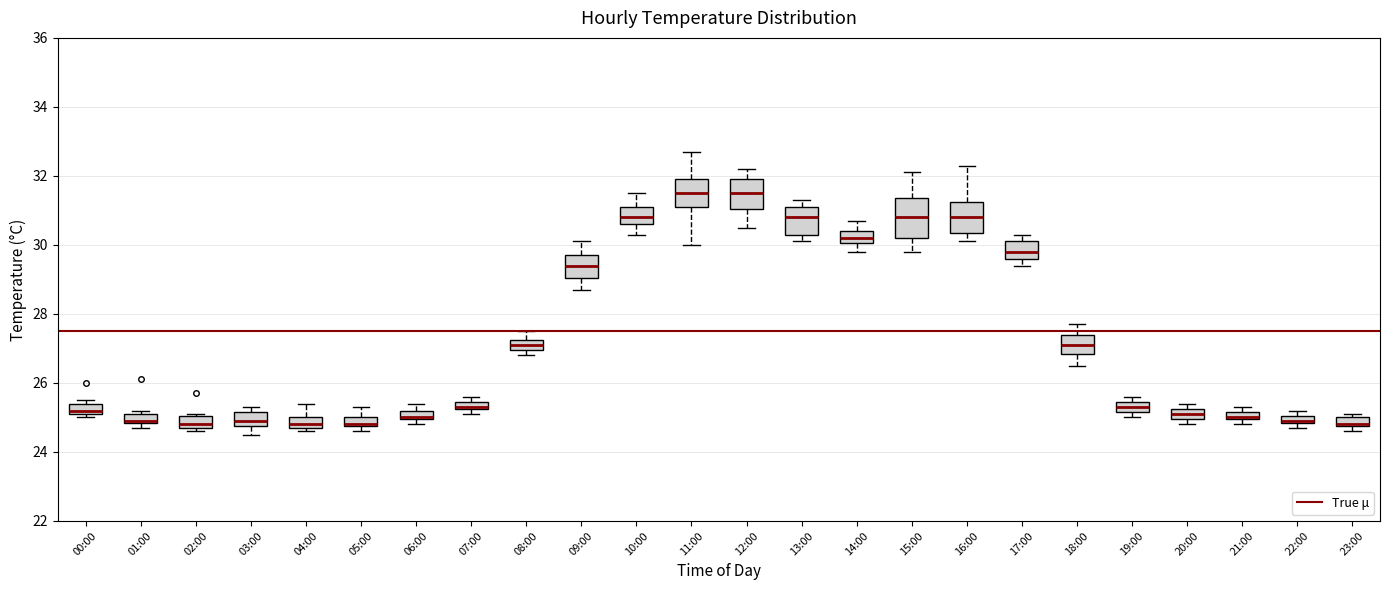

Where is the upper edge of the box for 15:00 on the y-axis? The values are not printed on the chart, so give them approximately, as read against the axis.

31.4